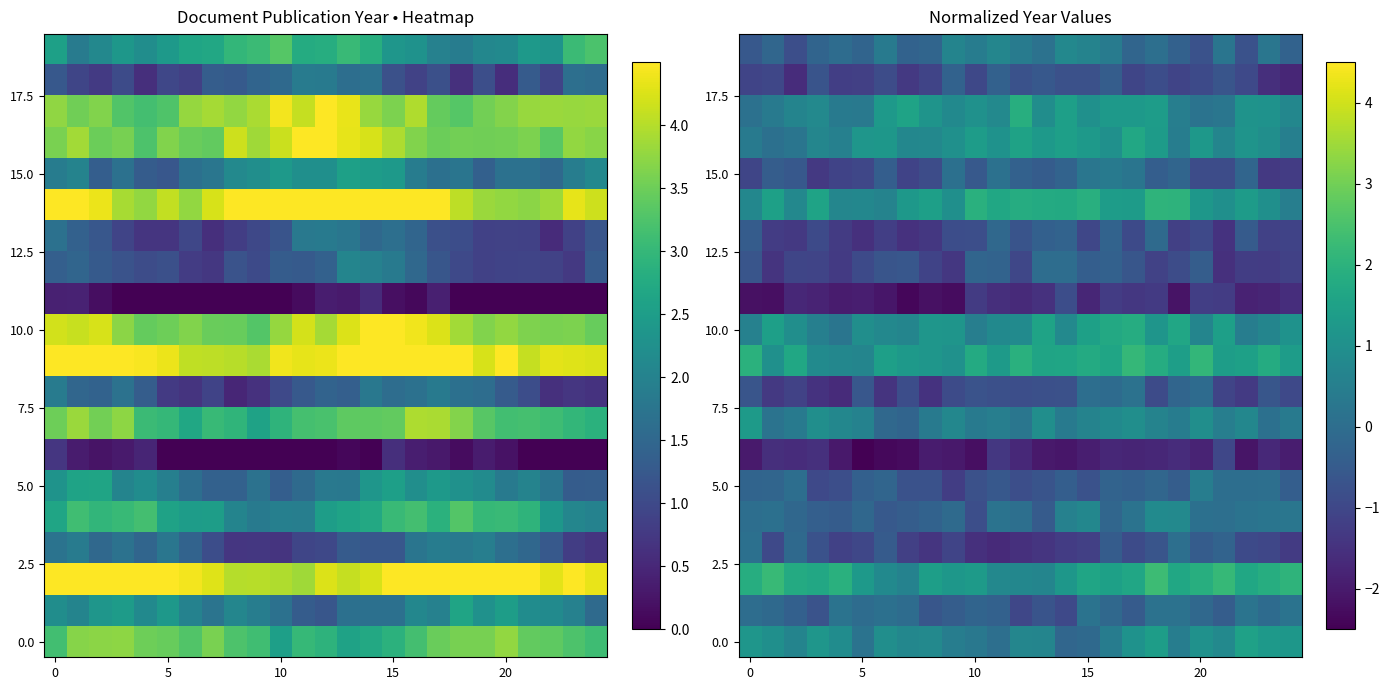

At which category is the sum across all series the highest?

18